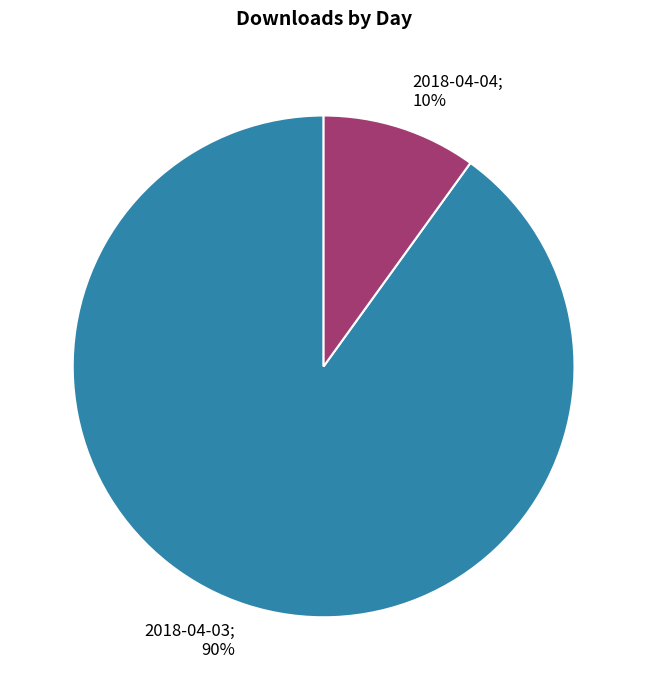

Is there any slice that represents more than half of the pie?

Yes